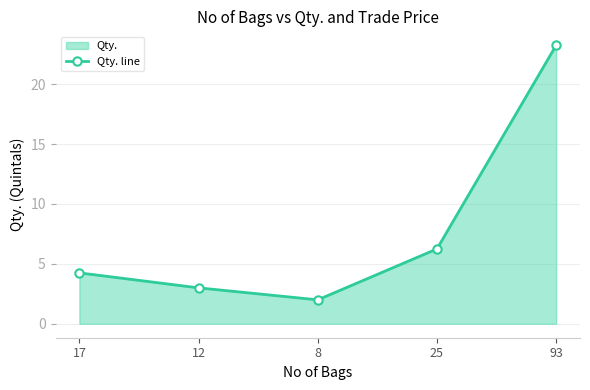

Is it true that the value at 93 is 23.2?

True